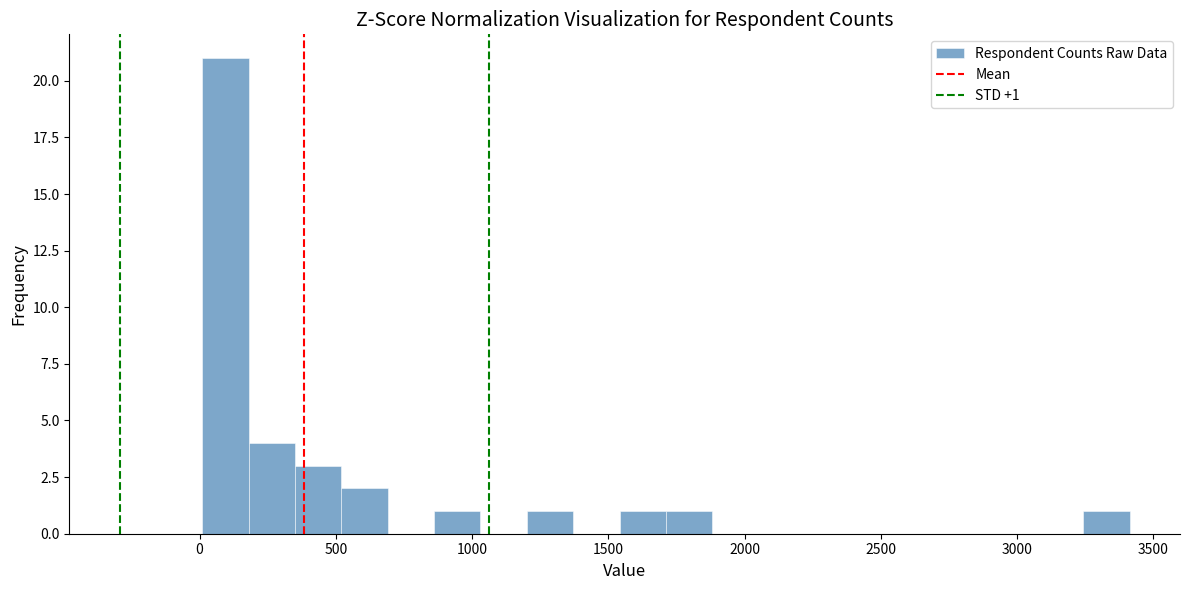

Read against the x-axis, roughly where is the centre of the tallest bar?

100